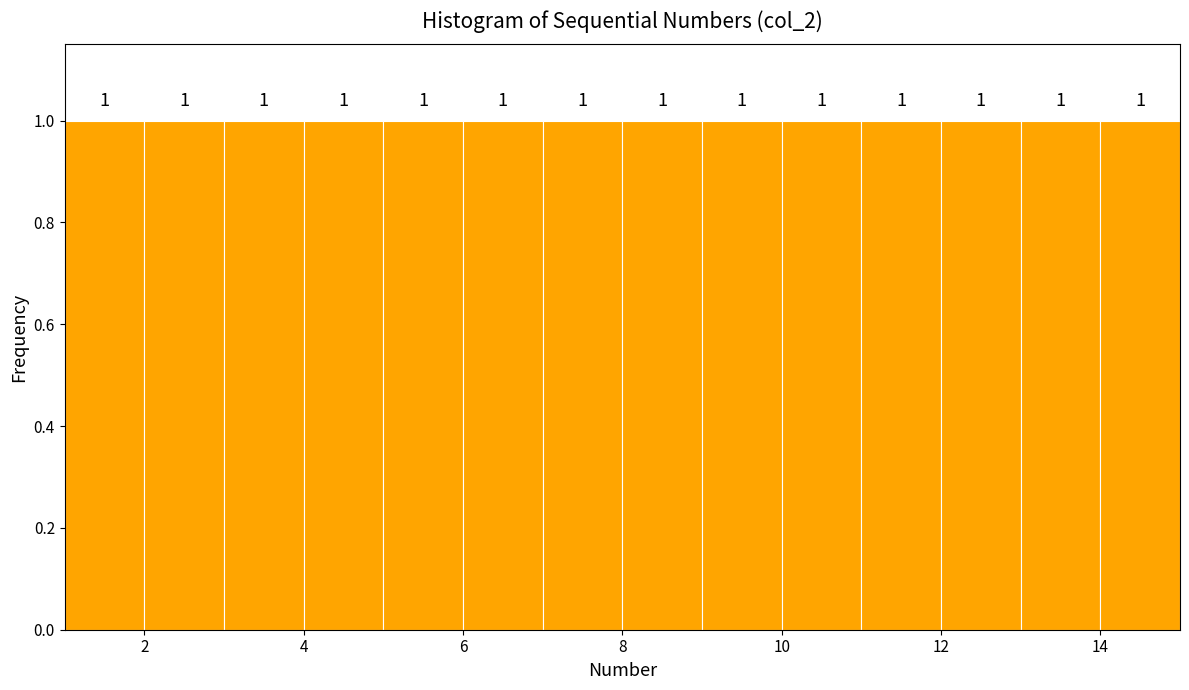

How tall is the bar that spans 4 to 5 on the x-axis?

1